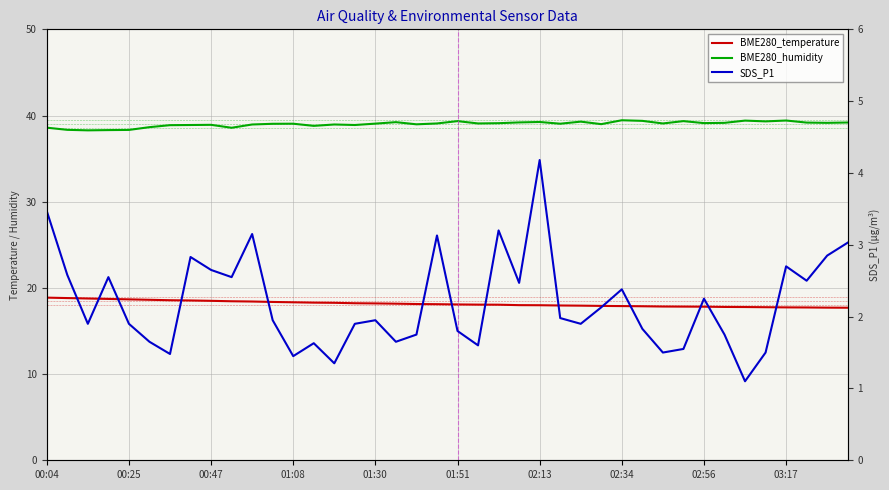

What is the difference between the SDS_P1 values at 38 and 32?

0.6